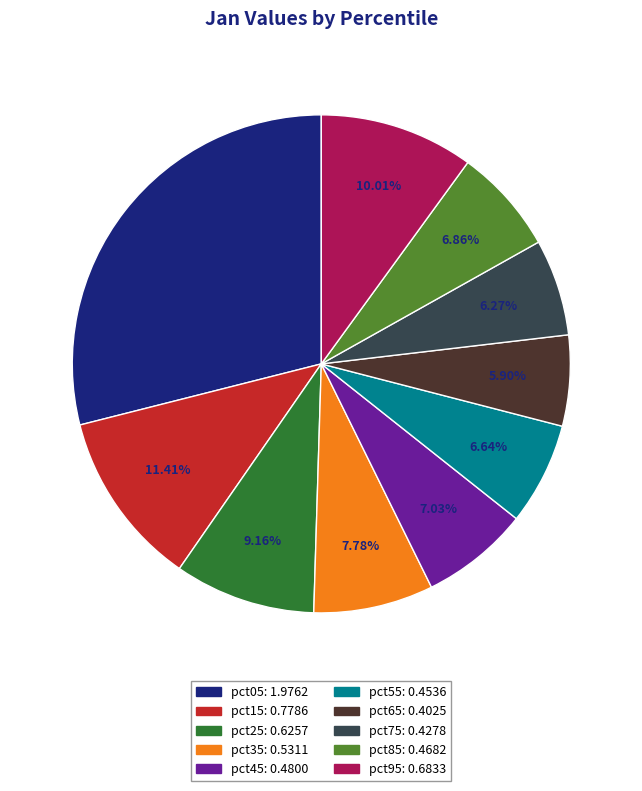

Does pct25 represent more than half of the total?

No